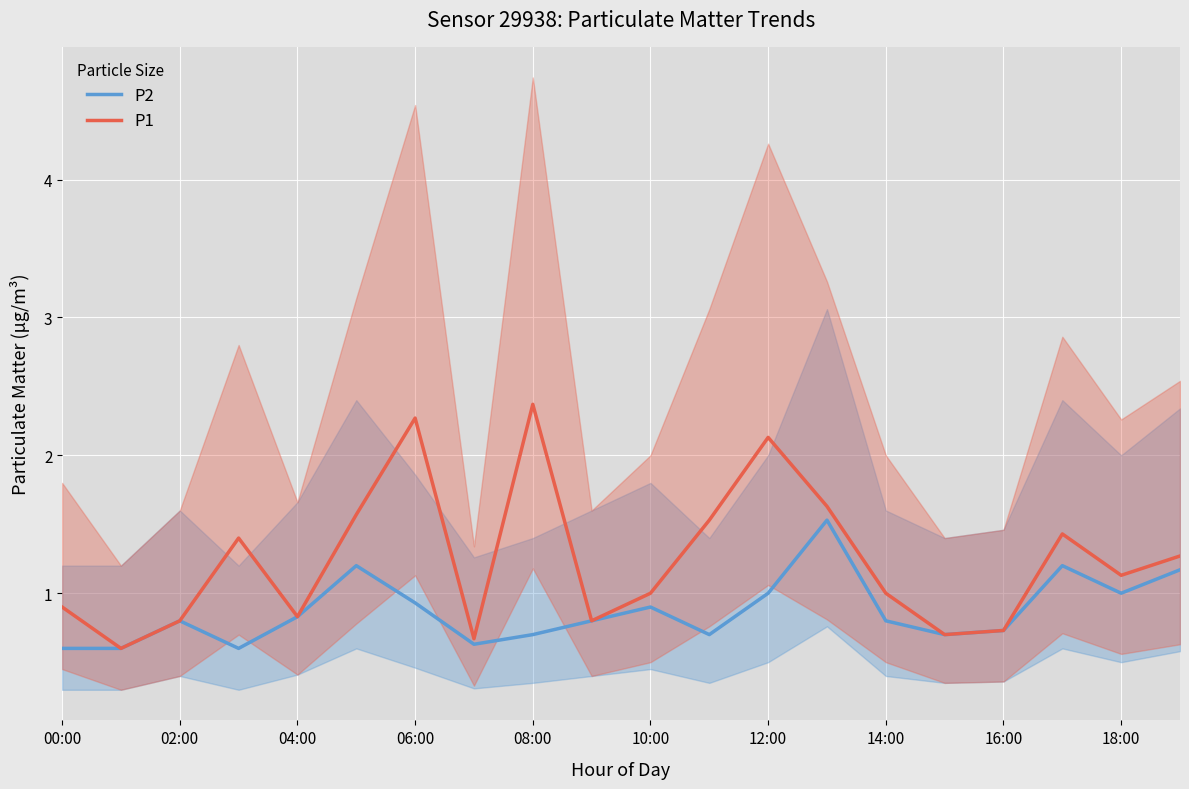

List the series in order of their peak value, lowest first.

P2, P1